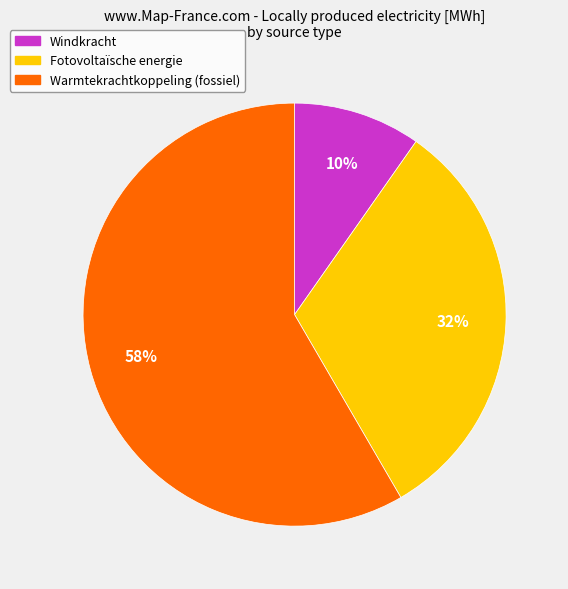

What is the largest slice in the pie chart?

Warmtekrachtkoppeling (fossiel)